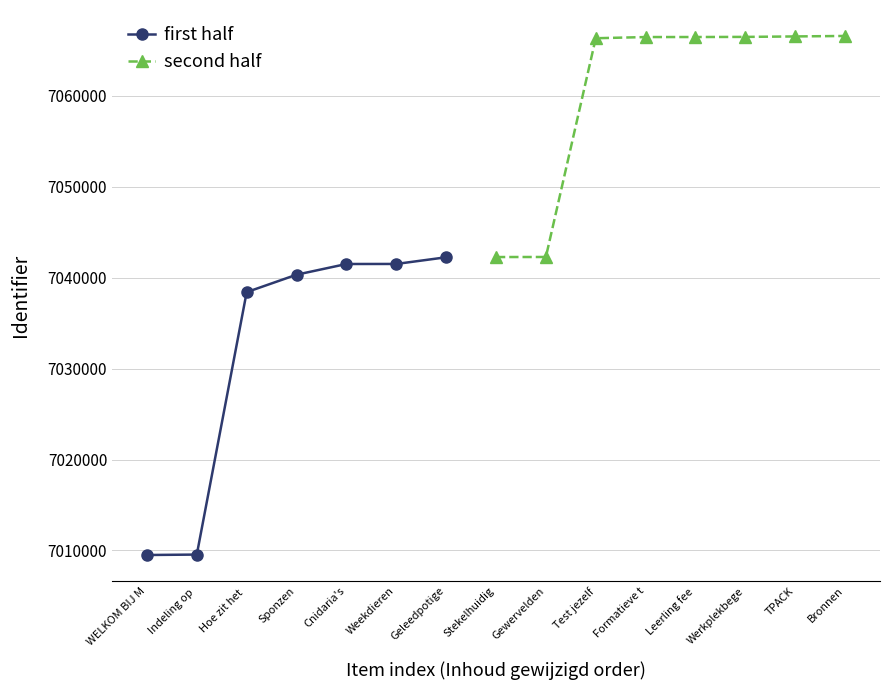

The first half series shows 7009500 at WELKOM BIJ M. True or false?

True